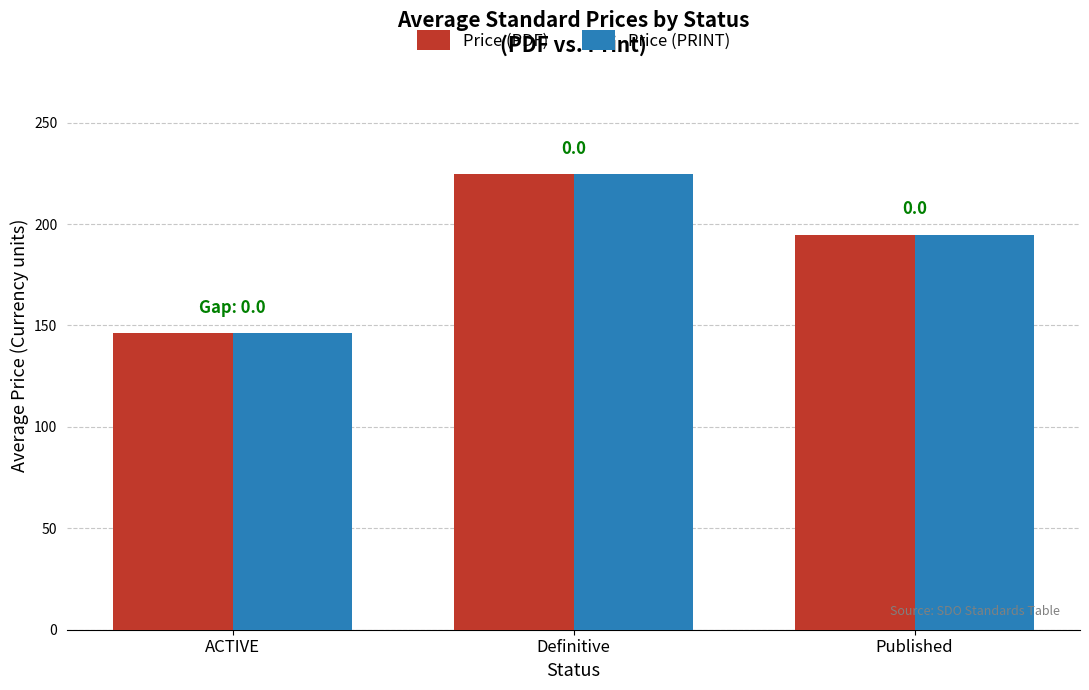

Which label corresponds to the smallest value in the chart?

ACTIVE